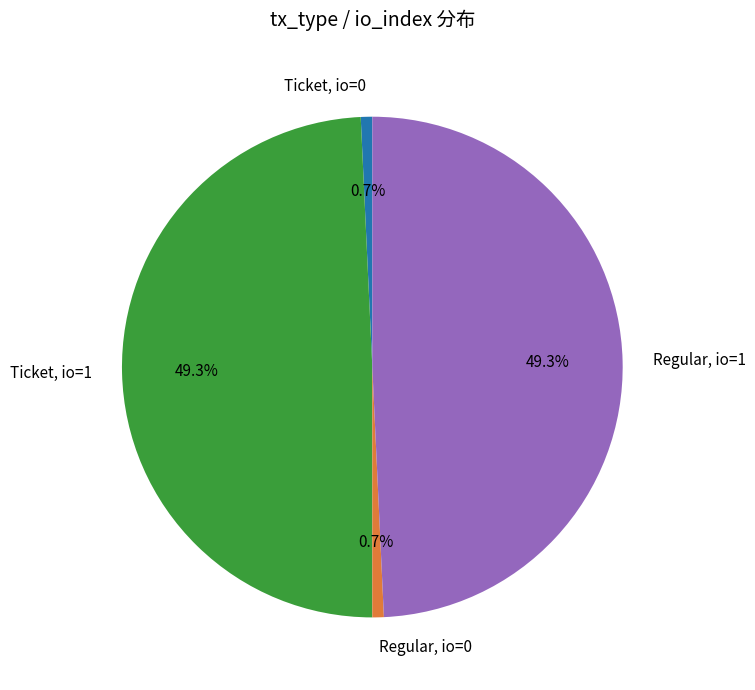

How much of the chart is everything except Regular, io=1?

50.7%